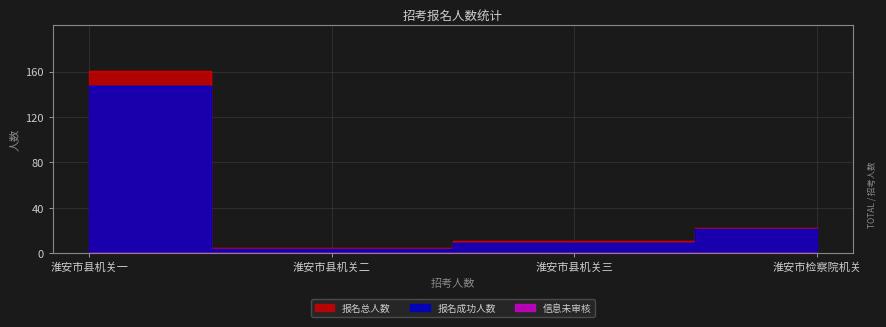

What is the label of the 2nd point from the left?

淮安市县机关二